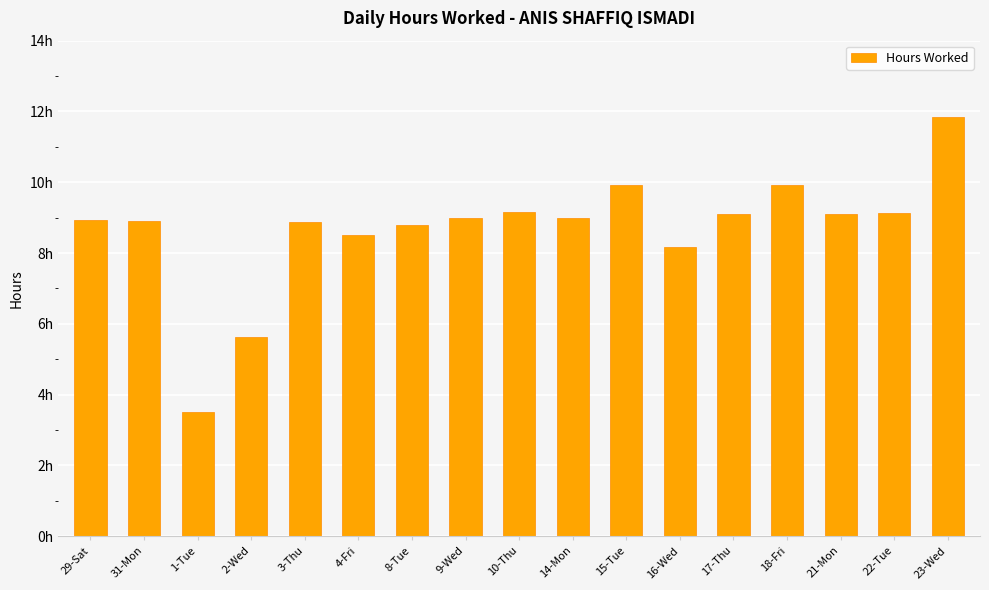

What is the difference between the values at 22-Tue and 18-Fri?

0.8